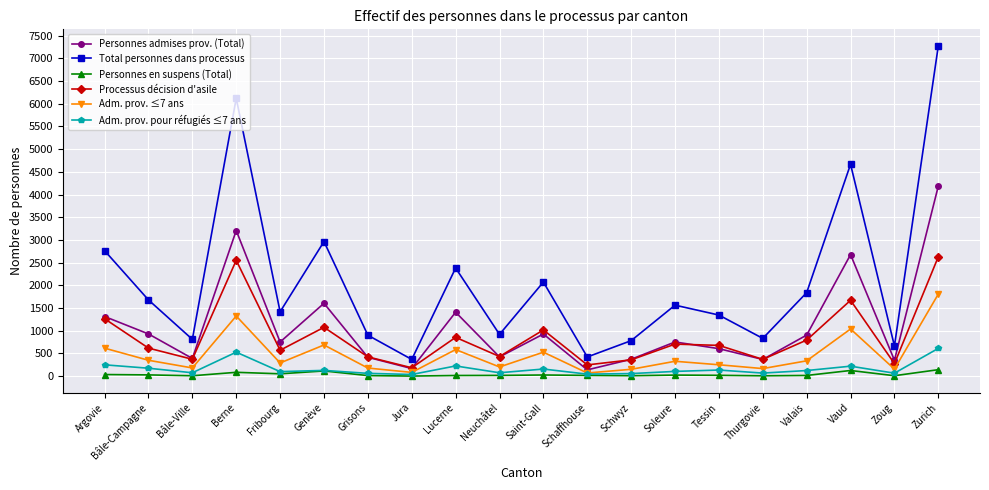

True or false: Processus décision d'asile and Personnes en suspens (Total) cross at least once.

False